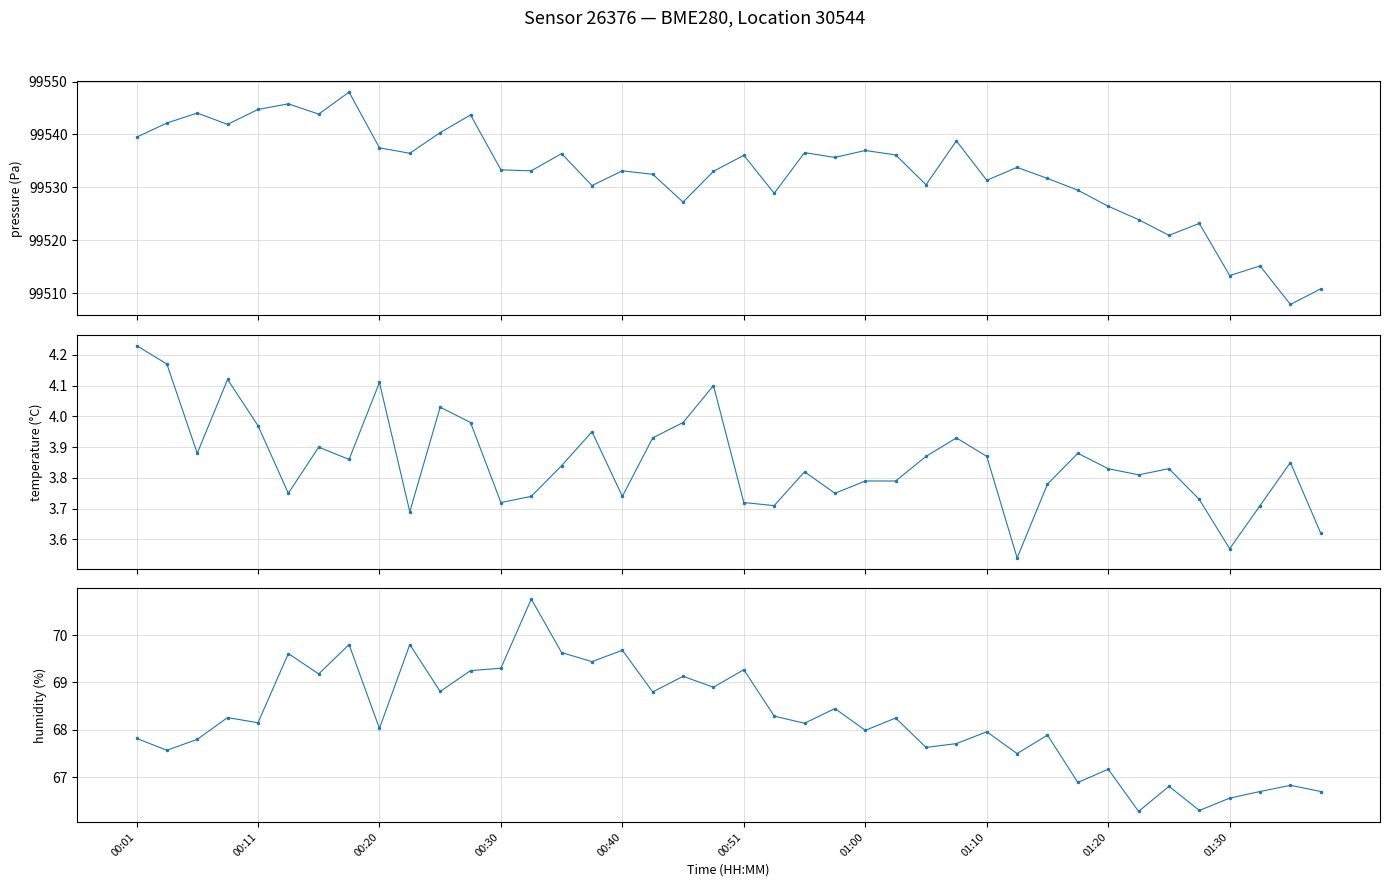

True or false: humidity and temperature intersect in this chart.

False